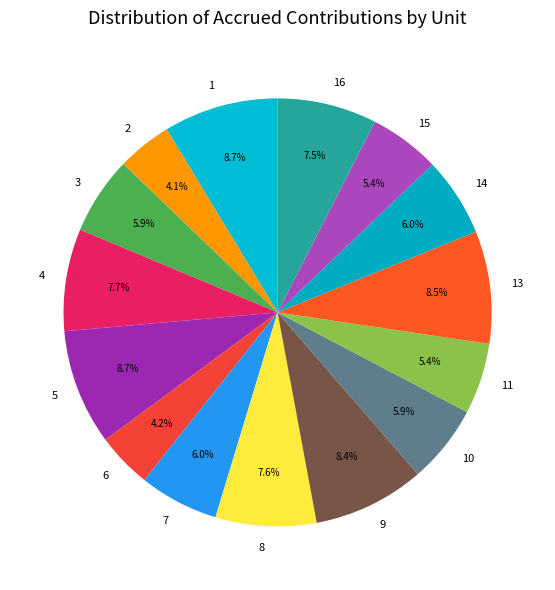

Count the number of slices in the pie.

15